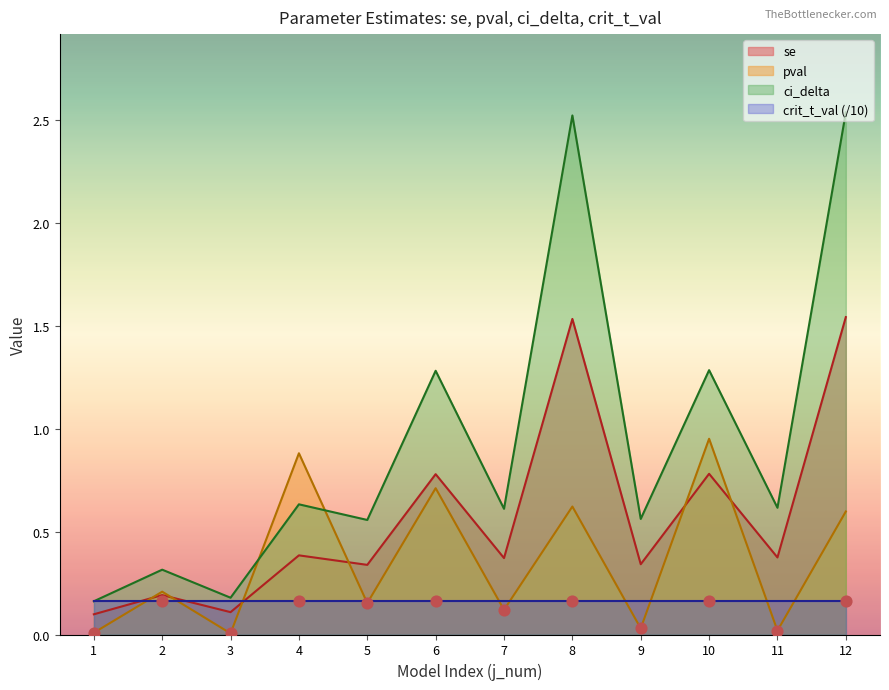

Which series has the largest total across all categories?

ci_delta